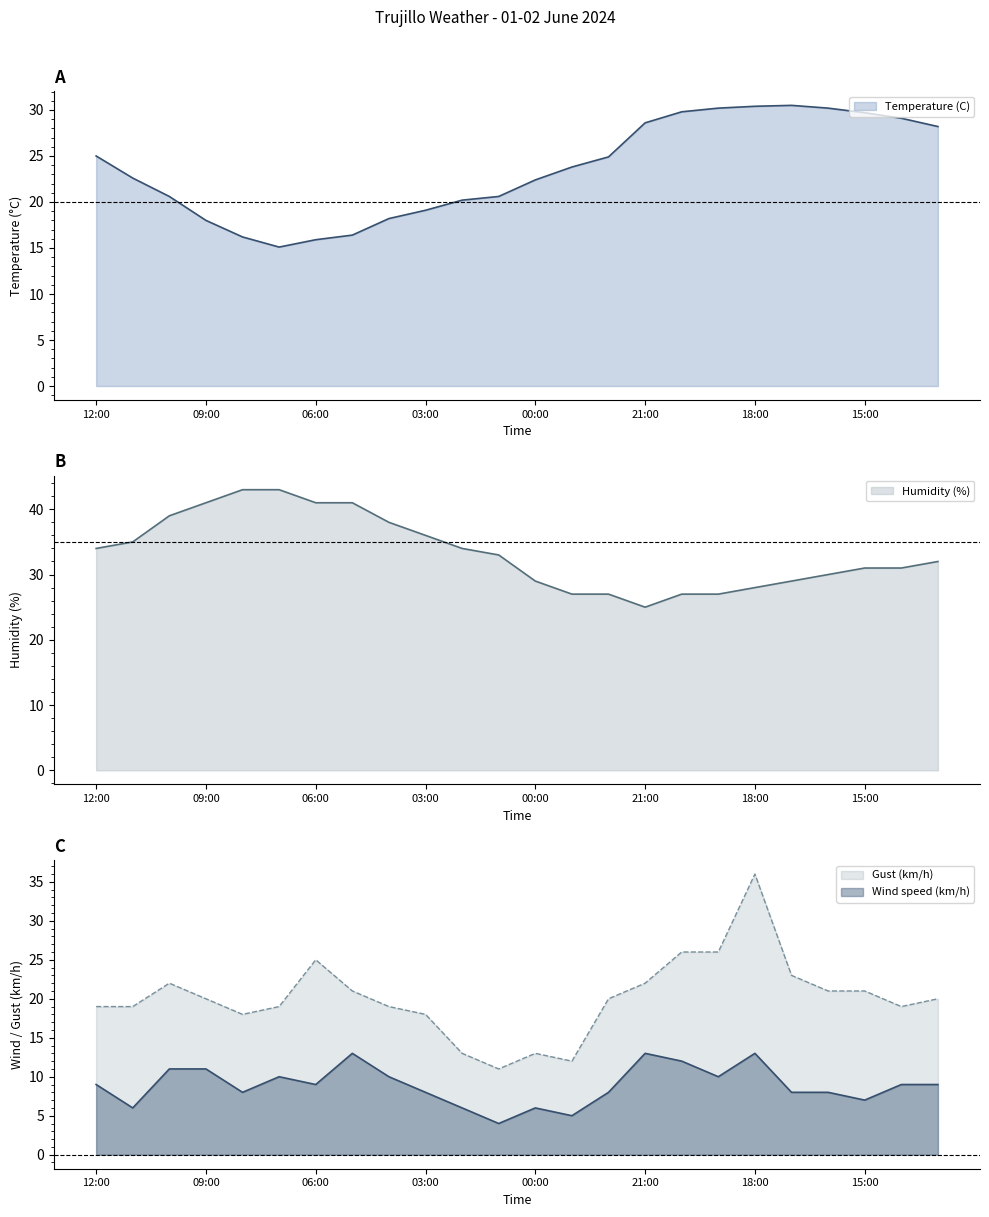

Reading left to right, extract all data points from this chart.

Temperature (C): 12:00=25.0	11:00=22.6	10:00=20.6	09:00=18.0	08:00=16.2	07:00=15.1	06:00=15.9	05:00=16.4	04:00=18.2	03:00=19.1	02:00=20.2	01:00=20.6	00:00=22.4	23:00=23.8	22:00=24.9	21:00=28.6	20:00=29.8	19:00=30.2	18:00=30.4	17:00=30.5	16:00=30.2	15:00=29.7	14:00=29.1	13:00=28.2
Humidity (%): 12:00=34.0	11:00=35.0	10:00=39.0	09:00=41.0	08:00=43.0	07:00=43.0	06:00=41.0	05:00=41.0	04:00=38.0	03:00=36.0	02:00=34.0	01:00=33.0	00:00=29.0	23:00=27.0	22:00=27.0	21:00=25.0	20:00=27.0	19:00=27.0	18:00=28.0	17:00=29.0	16:00=30.0	15:00=31.0	14:00=31.0	13:00=32.0
Wind speed (km/h): 12:00=9.0	11:00=6.0	10:00=11.0	09:00=11.0	08:00=8.0	07:00=10.0	06:00=9.0	05:00=13.0	04:00=10.0	03:00=8.0	02:00=6.0	01:00=4.0	00:00=6.0	23:00=5.0	22:00=8.0	21:00=13.0	20:00=12.0	19:00=10.0	18:00=13.0	17:00=8.0	16:00=8.0	15:00=7.0	14:00=9.0	13:00=9.0
Gust (km/h): 12:00=19.0	11:00=19.0	10:00=22.0	09:00=20.0	08:00=18.0	07:00=19.0	06:00=25.0	05:00=21.0	04:00=19.0	03:00=18.0	02:00=13.0	01:00=11.0	00:00=13.0	23:00=12.0	22:00=20.0	21:00=22.0	20:00=26.0	19:00=26.0	18:00=36.0	17:00=23.0	16:00=21.0	15:00=21.0	14:00=19.0	13:00=20.0